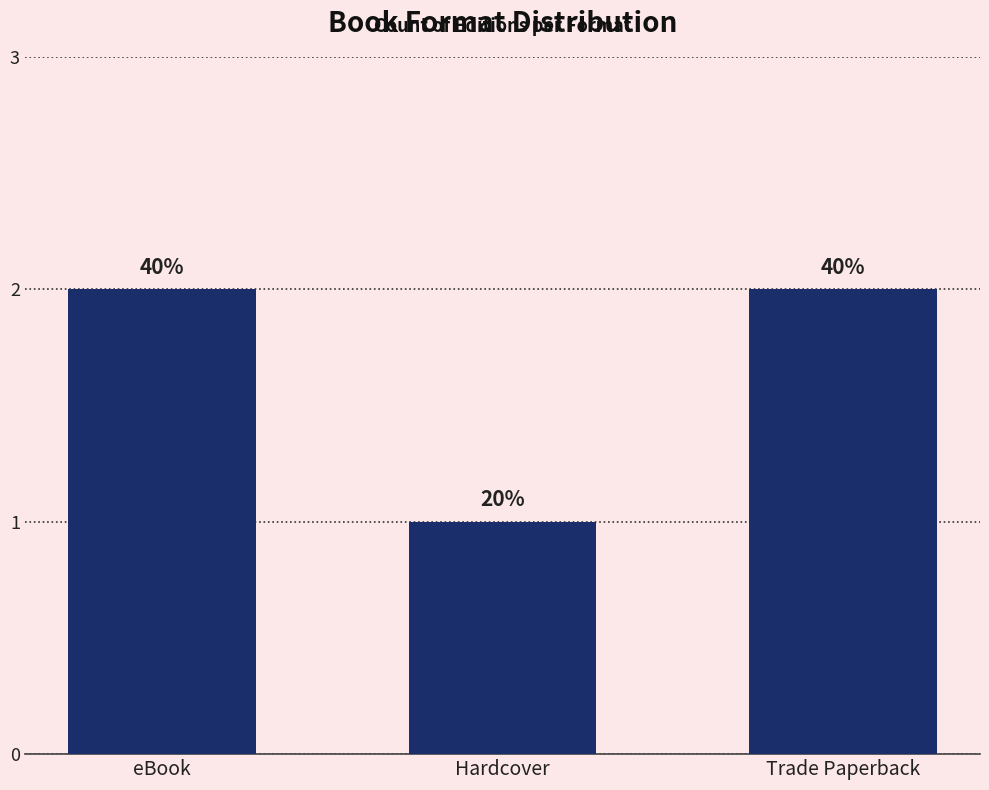

Which has a higher value, Trade Paperback or eBook?

Trade Paperback